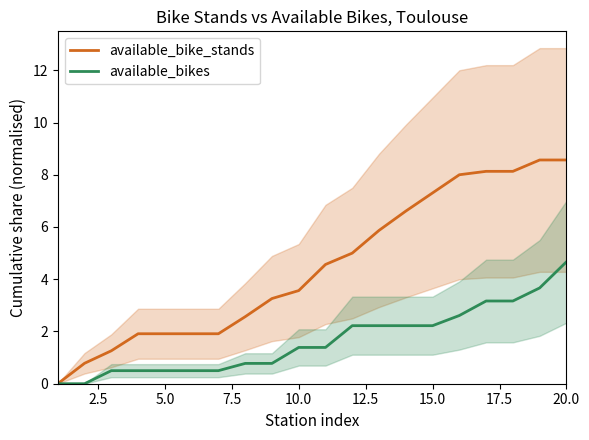

What are all the series names shown in the legend?

available_bike_stands, available_bikes